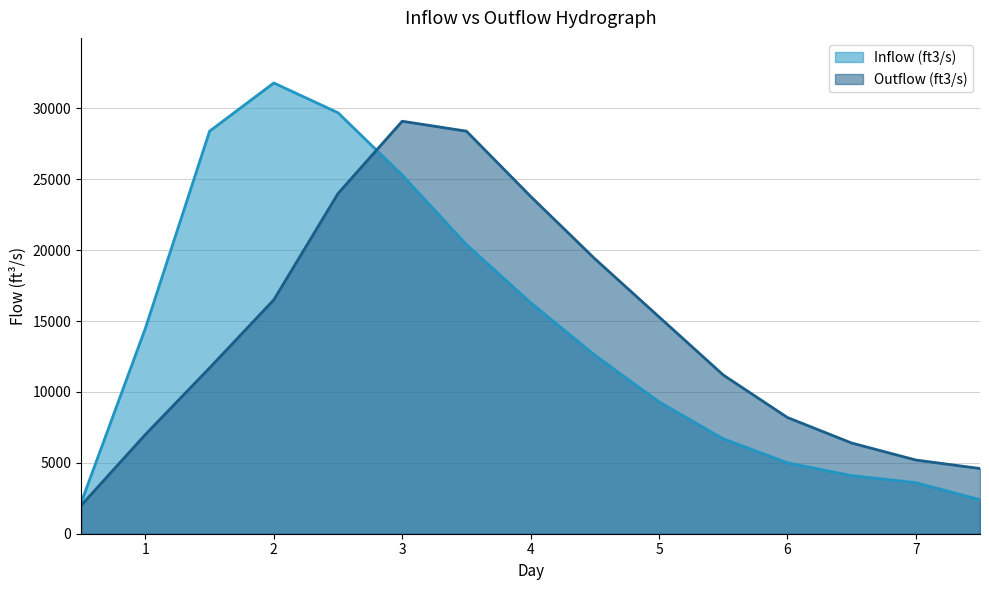

Count the number of data series in this chart.

2